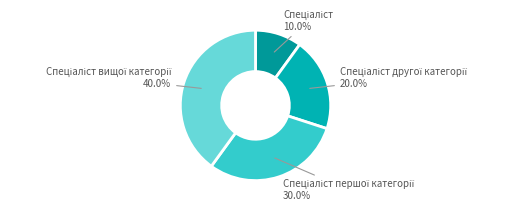

Does any single category account for the majority?

No